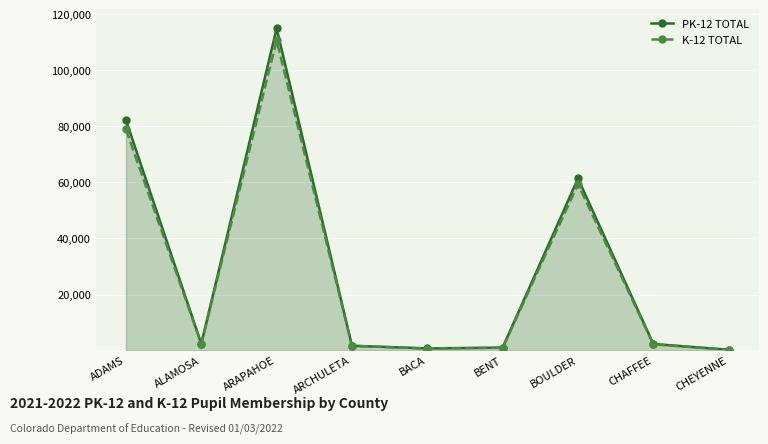

Reading left to right, transcribe all the data shown in this chart.

PK-12 TOTAL: ADAMS=82272	ALAMOSA=2434	ARAPAHOE=114971	ARCHULETA=1712	BACA=778	BENT=1063	BOULDER=61417	CHAFFEE=2365	CHEYENNE=288
K-12 TOTAL: ADAMS=78938	ALAMOSA=2421	ARAPAHOE=110688	ARCHULETA=1712	BACA=698	BENT=1000	BOULDER=59404	CHAFFEE=2211	CHEYENNE=268